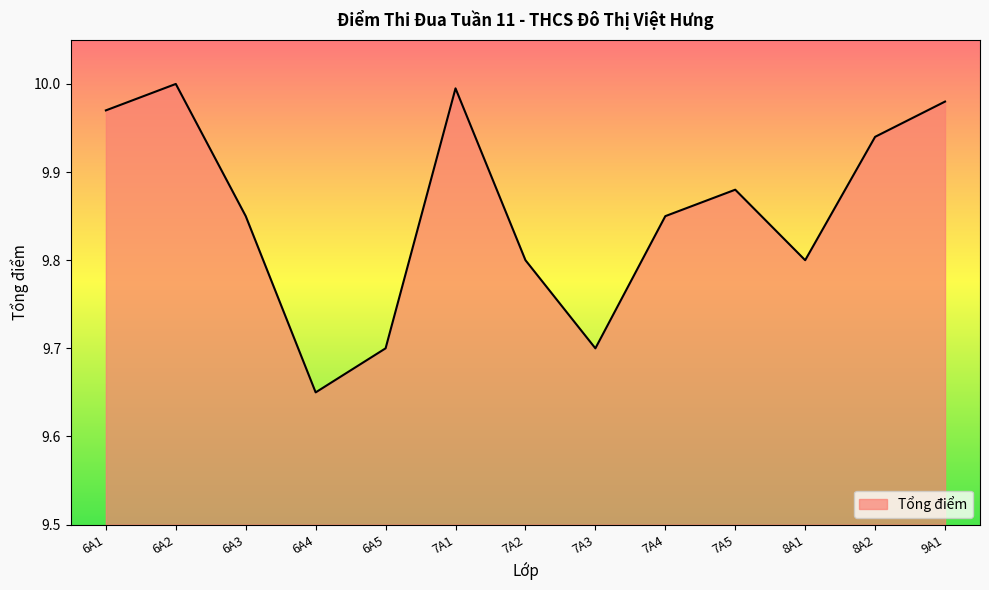

At which category does the data reach its first local valley?

6A4